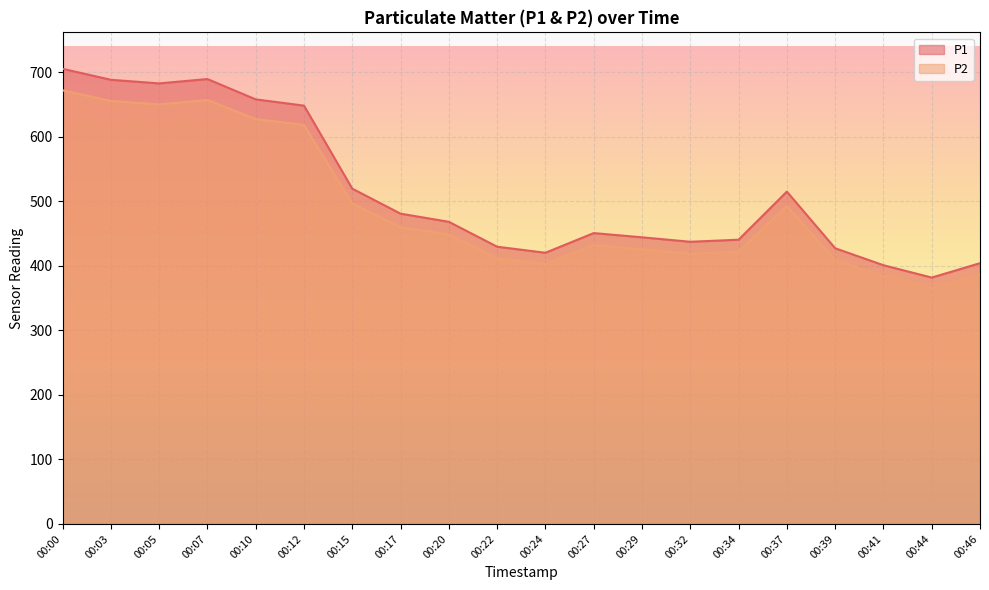

Where does the P2 series first go above 448?

00:00